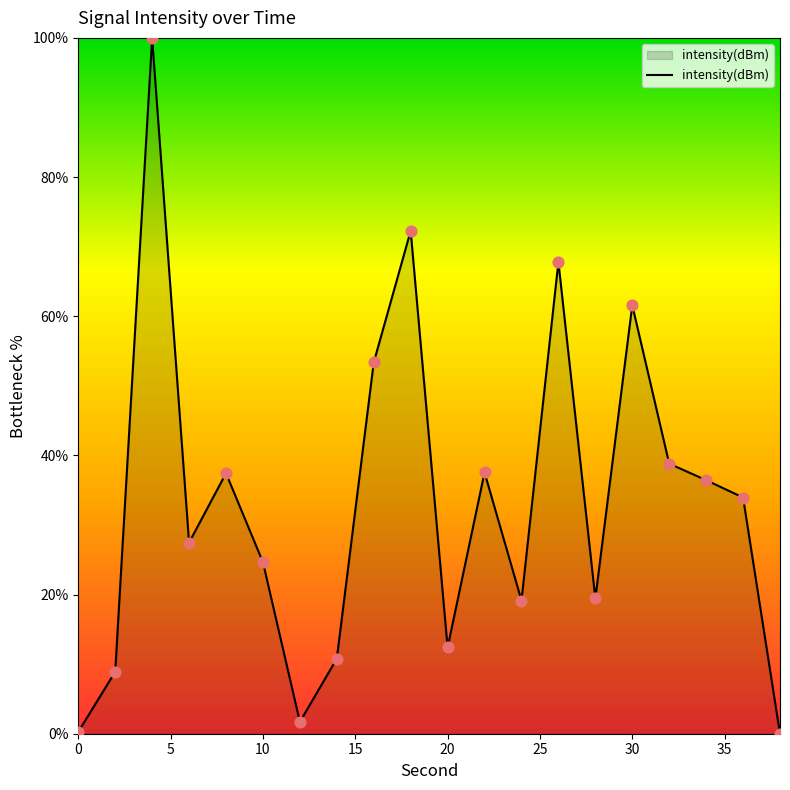

What is the greatest value displayed?

100.0